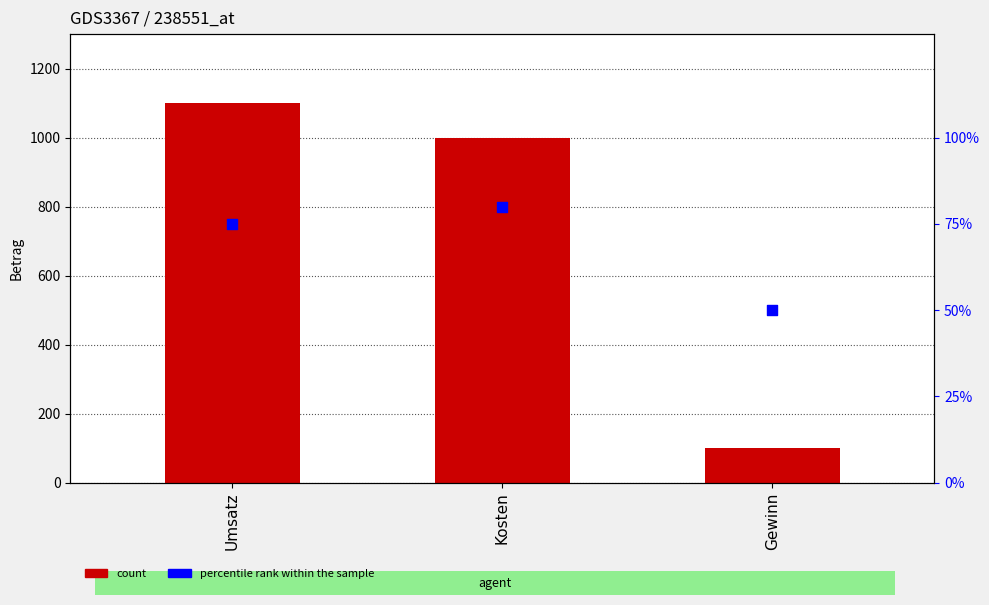

Is the value of percentile rank within the sample at Kosten greater than the value of Betrag at Gewinn?

No